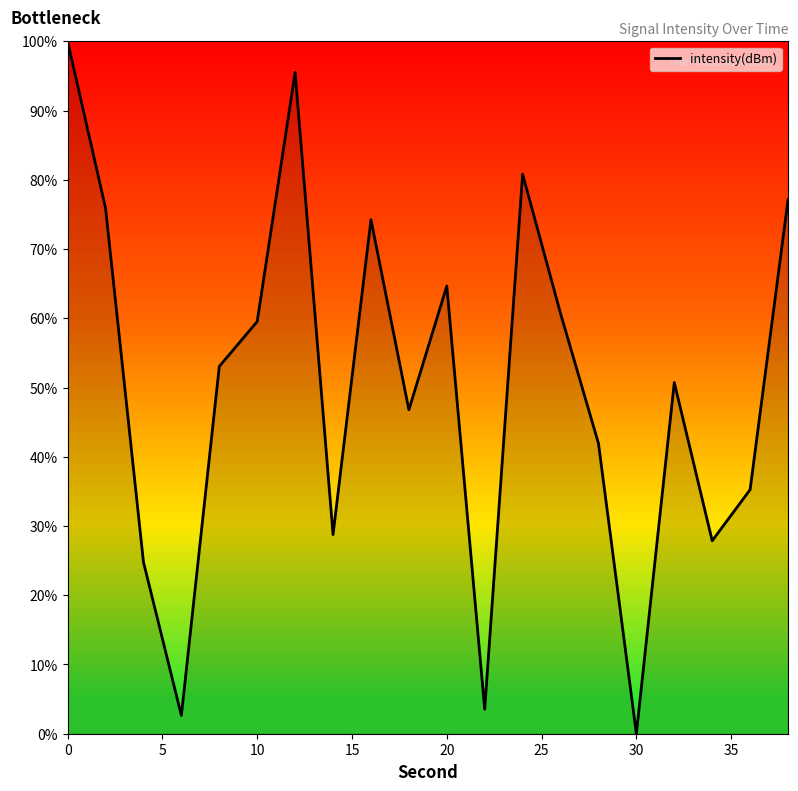

What is the difference between the maximum and minimum values?

100.0